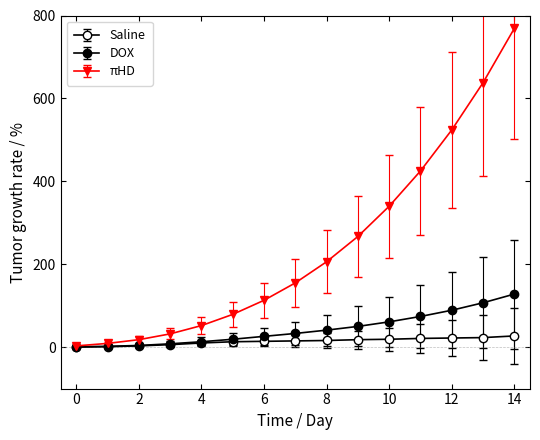

Reading left to right, list all the values displayed in this chart.

Source 0: 0=0	1=1	2=3	3=6	4=10	5=13	6=14	7=15	8=16	9=18	10=19	11=21	12=22	13=23	14=27
Source 1: 0=1	1=2	2=4	3=8	4=13	5=19	6=26	7=33	8=41	9=50	10=61	11=74	12=89	13=107	14=128
Source 2: 0=3	1=9	2=18	3=32	4=52	5=79	6=113	7=155	8=206	9=267	10=340	11=425	12=524	13=638	14=769